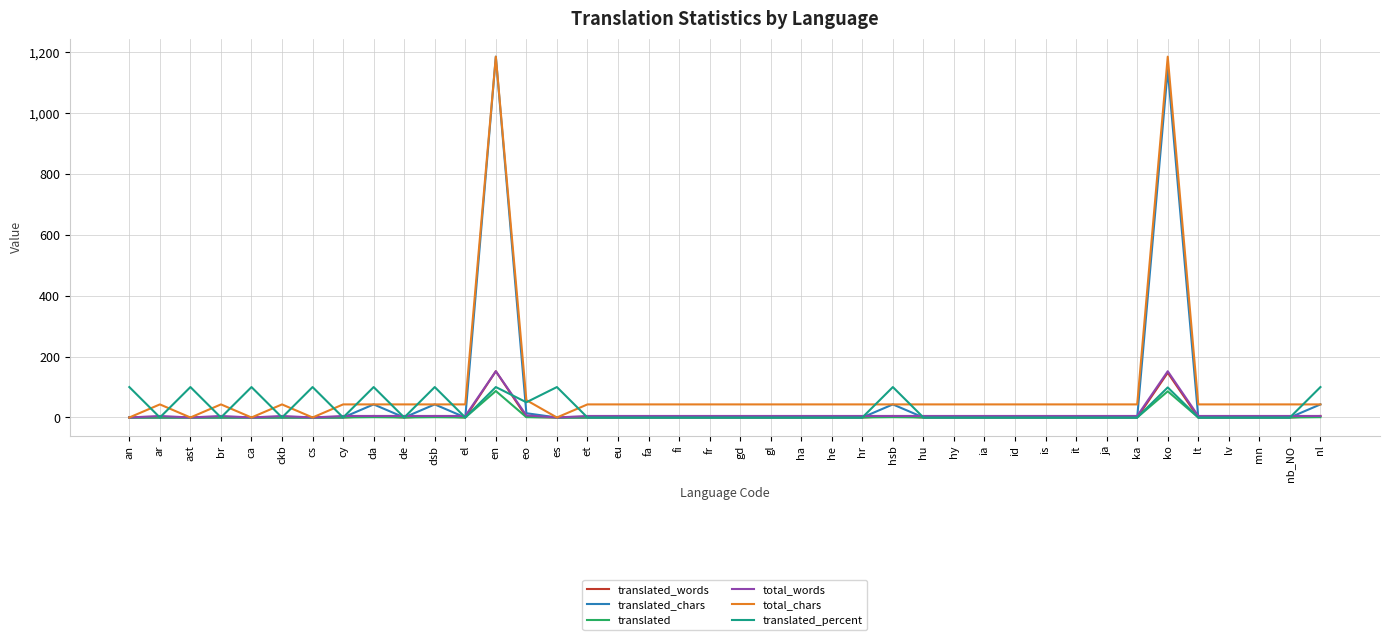

Is the value of translated_chars at lv greater than the value of translated_percent at cs?

No